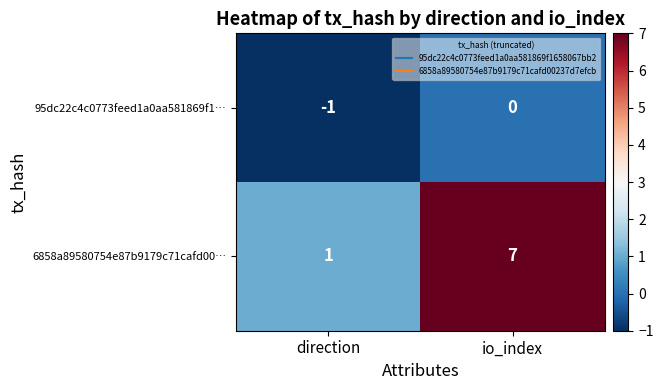

What is the sum of all 6858a89580754e87b9179c71cafd00… values?

8